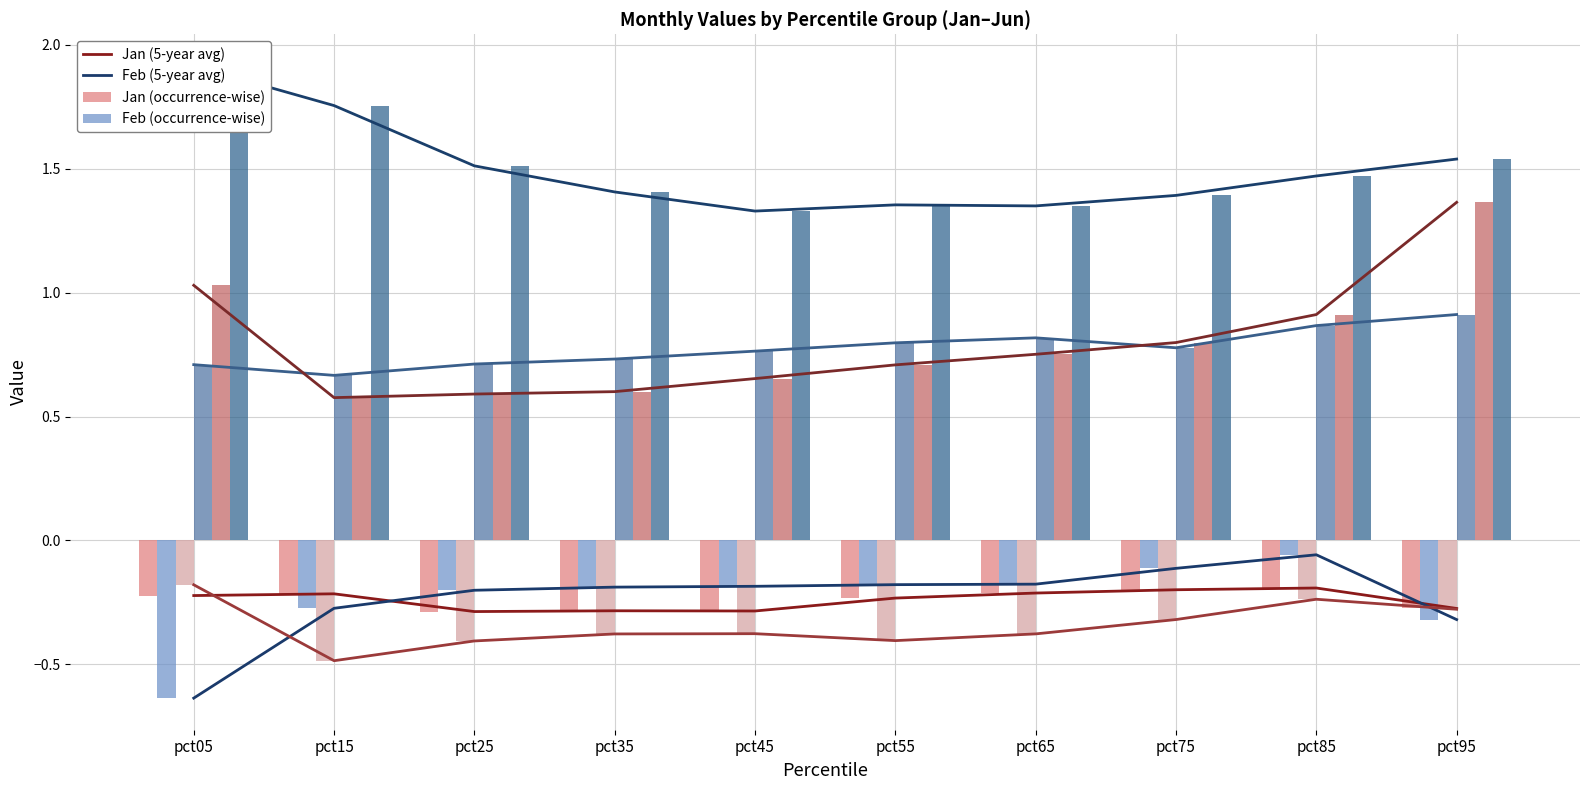

Reading right to left, list all the values displayed in this chart.

Jan: pct95=-0.3	pct85=-0.2	pct75=-0.2	pct65=-0.2	pct55=-0.2	pct45=-0.3	pct35=-0.3	pct25=-0.3	pct15=-0.2	pct05=-0.2
Feb: pct95=-0.3	pct85=-0.1	pct75=-0.1	pct65=-0.2	pct55=-0.2	pct45=-0.2	pct35=-0.2	pct25=-0.2	pct15=-0.3	pct05=-0.6
Mar: pct95=-0.3	pct85=-0.2	pct75=-0.3	pct65=-0.4	pct55=-0.4	pct45=-0.4	pct35=-0.4	pct25=-0.4	pct15=-0.5	pct05=-0.2
Apr: pct95=0.9	pct85=0.9	pct75=0.8	pct65=0.8	pct55=0.8	pct45=0.8	pct35=0.7	pct25=0.7	pct15=0.7	pct05=0.7
May: pct95=1.4	pct85=0.9	pct75=0.8	pct65=0.8	pct55=0.7	pct45=0.7	pct35=0.6	pct25=0.6	pct15=0.6	pct05=1.0
Jun: pct95=1.5	pct85=1.5	pct75=1.4	pct65=1.4	pct55=1.4	pct45=1.3	pct35=1.4	pct25=1.5	pct15=1.8	pct05=1.9